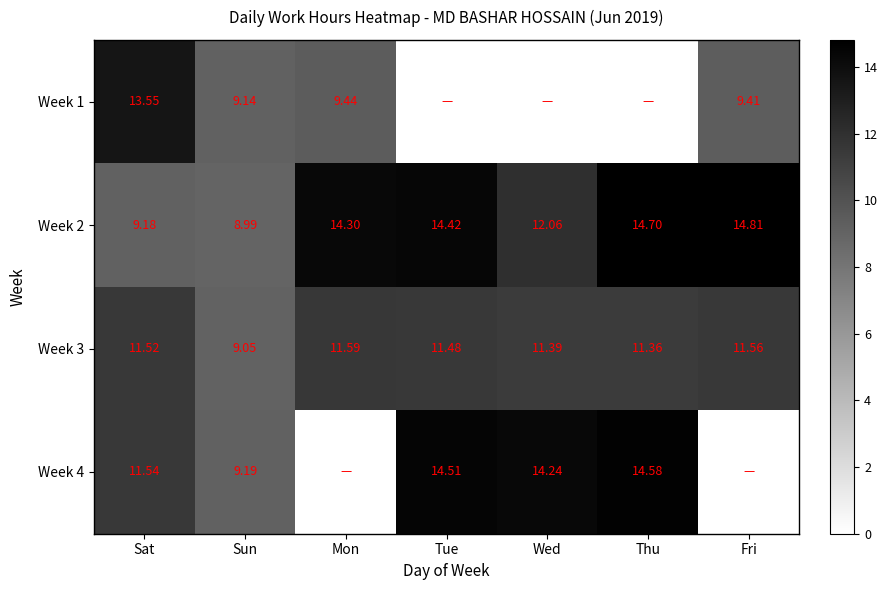

Which category has the lowest value in the Week 3 series?

Sun